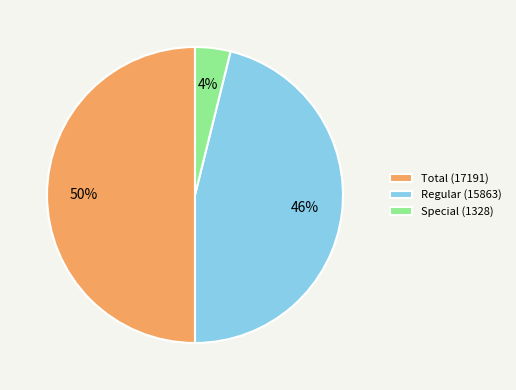

Is the sum of Special (1328) and Total (17191) greater than half?

Yes